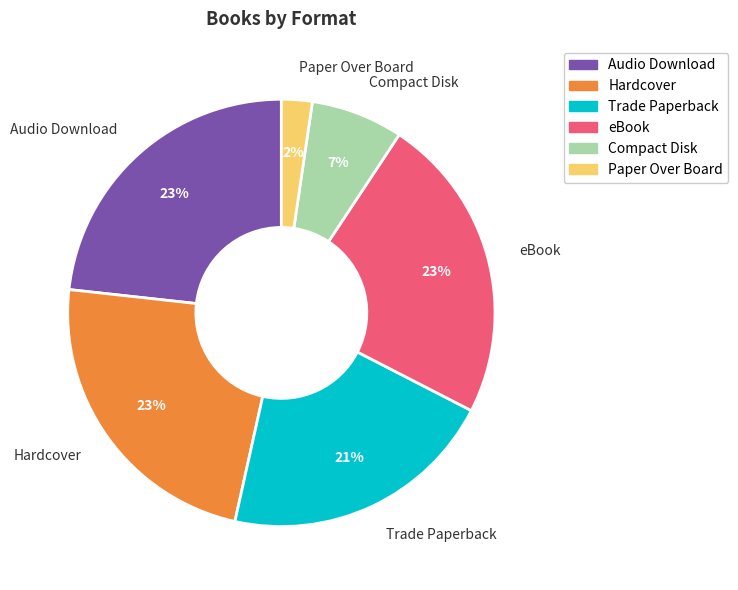

How many slices are in this pie chart?

6